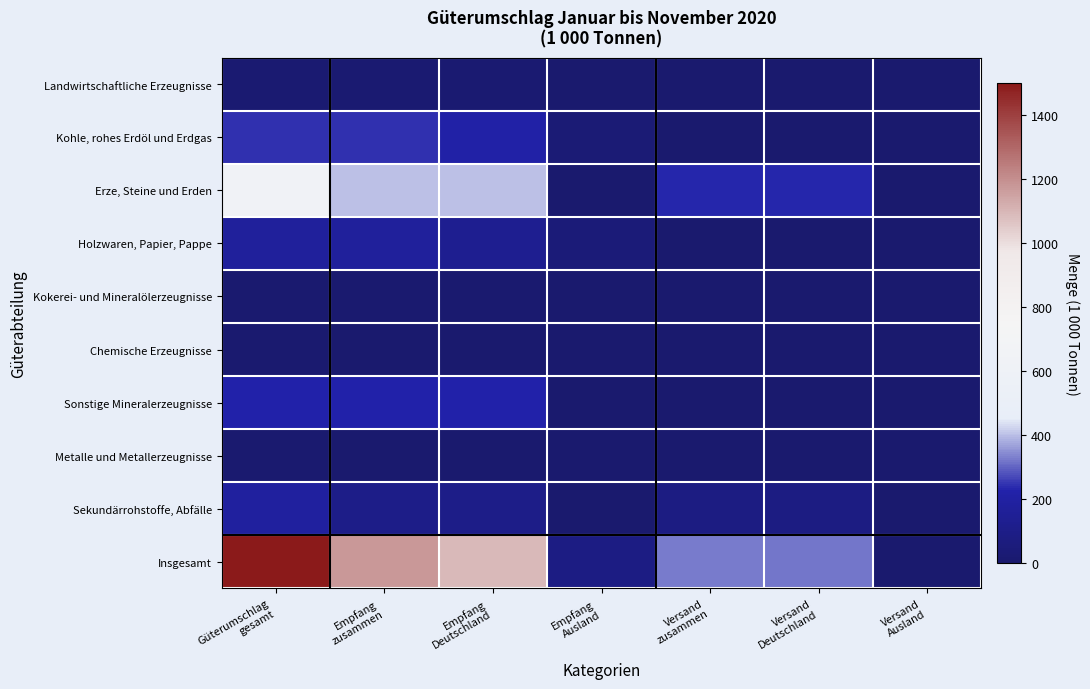

Reading right to left, transcribe all the data shown in this chart.

Landwirtschaftliche Erzeugnisse: Versand
Ausland=0	Versand
Deutschland=0	Versand
zusammen=0	Empfang
Ausland=0	Empfang
Deutschland=17	Empfang
zusammen=17	Güterumschlag
gesamt=17
Kohle, rohes Erdöl und Erdgas: Versand
Ausland=0	Versand
Deutschland=0	Versand
zusammen=0	Empfang
Ausland=34	Empfang
Deutschland=211	Empfang
zusammen=245	Güterumschlag
gesamt=245
Erze, Steine und Erden: Versand
Ausland=0	Versand
Deutschland=233	Versand
zusammen=233	Empfang
Ausland=4	Empfang
Deutschland=399	Empfang
zusammen=403	Güterumschlag
gesamt=636
Holzwaren, Papier, Pappe: Versand
Ausland=0	Versand
Deutschland=0	Versand
zusammen=0	Empfang
Ausland=43	Empfang
Deutschland=132	Empfang
zusammen=175	Güterumschlag
gesamt=175
Kokerei- und Mineralölerzeugnisse: Versand
Ausland=0	Versand
Deutschland=0	Versand
zusammen=0	Empfang
Ausland=0	Empfang
Deutschland=7	Empfang
zusammen=7	Güterumschlag
gesamt=7
Chemische Erzeugnisse: Versand
Ausland=0	Versand
Deutschland=4	Versand
zusammen=4	Empfang
Ausland=1	Empfang
Deutschland=3	Empfang
zusammen=4	Güterumschlag
gesamt=8
Sonstige Mineralerzeugnisse: Versand
Ausland=0	Versand
Deutschland=0	Versand
zusammen=0	Empfang
Ausland=0	Empfang
Deutschland=224	Empfang
zusammen=224	Güterumschlag
gesamt=224
Metalle und Metallerzeugnisse: Versand
Ausland=0	Versand
Deutschland=5	Versand
zusammen=5	Empfang
Ausland=0	Empfang
Deutschland=1	Empfang
zusammen=1	Güterumschlag
gesamt=6
Sekundärrohstoffe, Abfälle: Versand
Ausland=3	Versand
Deutschland=78	Versand
zusammen=81	Empfang
Ausland=0	Empfang
Deutschland=100	Empfang
zusammen=100	Güterumschlag
gesamt=182
Insgesamt: Versand
Ausland=3	Versand
Deutschland=321	Versand
zusammen=324	Empfang
Ausland=83	Empfang
Deutschland=1093	Empfang
zusammen=1176	Güterumschlag
gesamt=1500